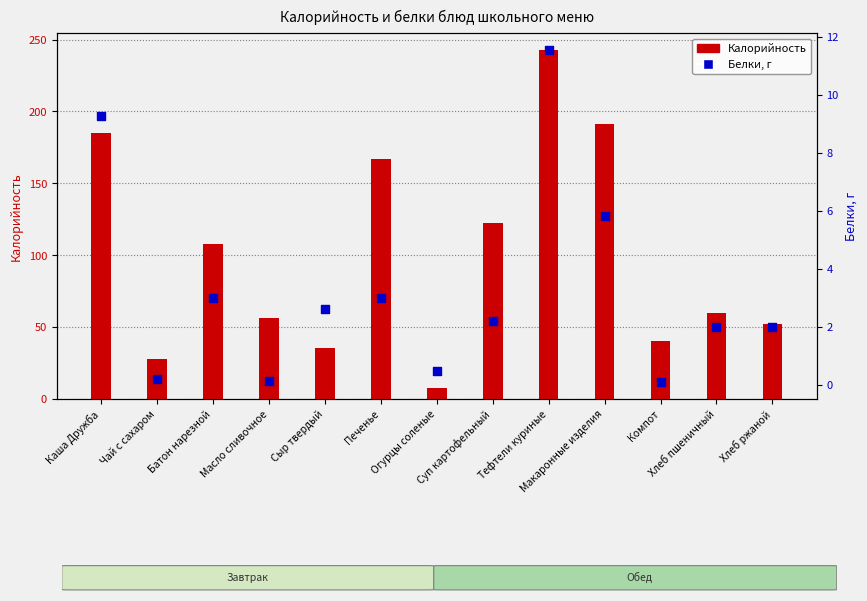

Which series has the largest total across all categories?

Калорийность